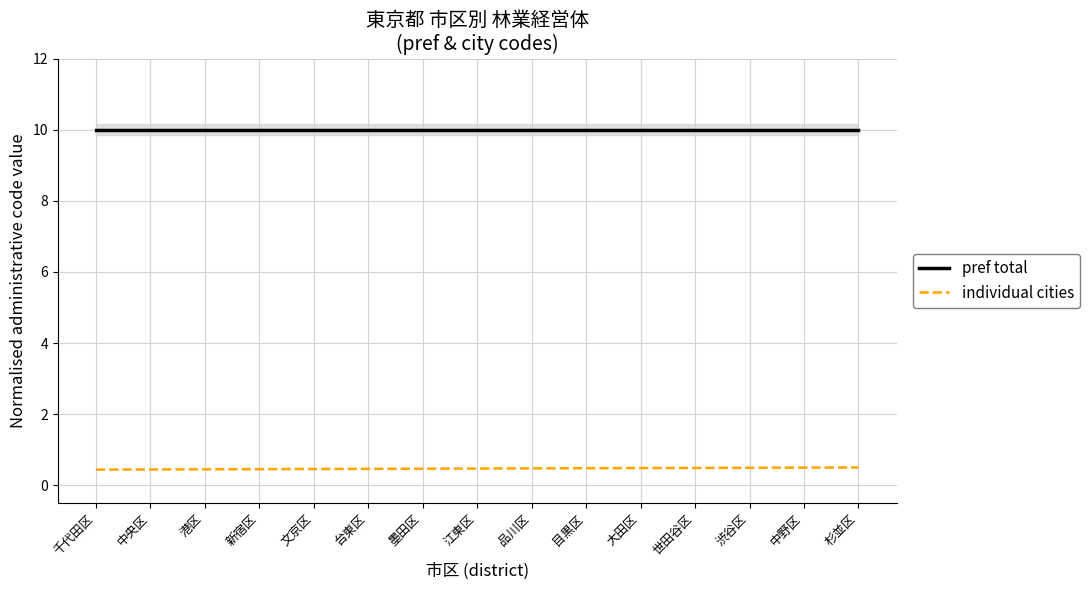

Reading right to left, transcribe all the data shown in this chart.

pref total: 杉並区=10.0	中野区=10.0	渋谷区=10.0	世田谷区=10.0	大田区=10.0	目黒区=10.0	品川区=10.0	江東区=10.0	墨田区=10.0	台東区=10.0	文京区=10.0	新宿区=10.0	港区=10.0	中央区=10.0	千代田区=10.0
individual cities: 杉並区=0.5	中野区=0.5	渋谷区=0.5	世田谷区=0.5	大田区=0.5	目黒区=0.5	品川区=0.5	江東区=0.5	墨田区=0.5	台東区=0.5	文京区=0.5	新宿区=0.5	港区=0.4	中央区=0.4	千代田区=0.4